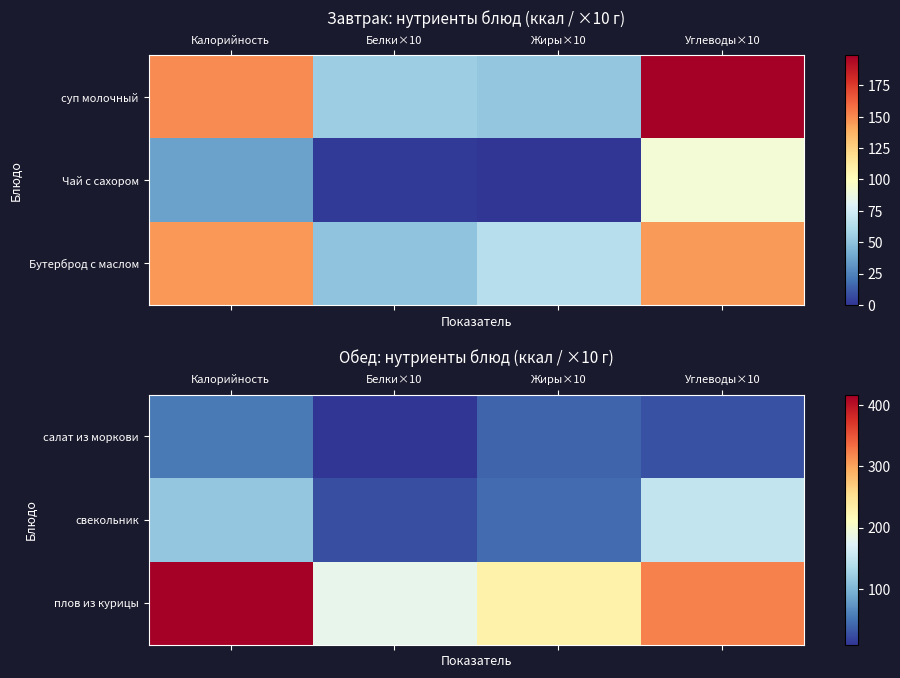

List the labels in order of плов из курицы value, largest first.

Калорийность, Углеводы×10, Жиры×10, Белки×10